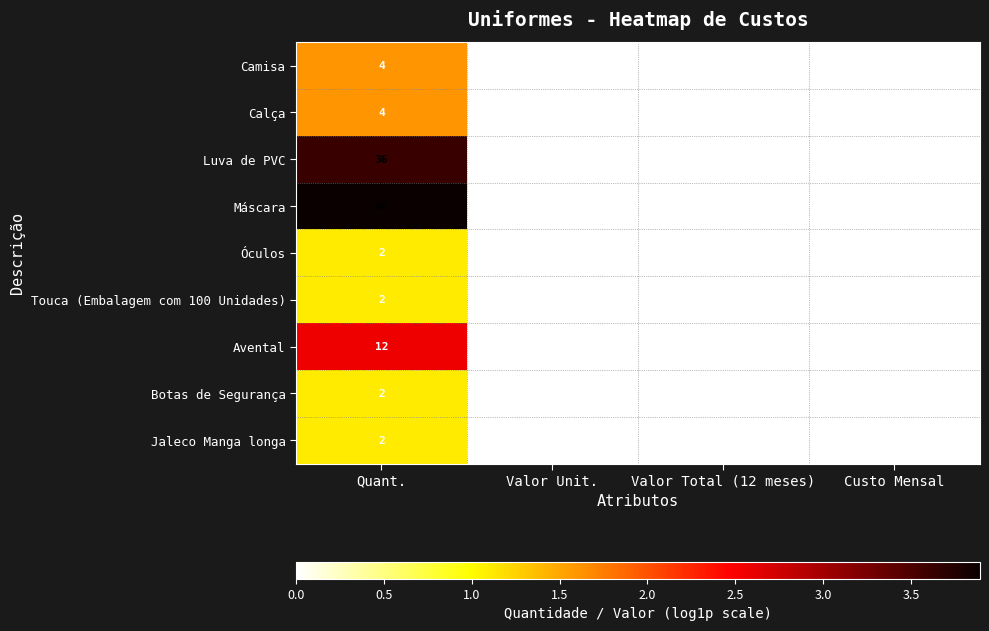

True or false: Touca (Embalagem com 100 Unidades) has a value of 0 at Valor Unit..

True